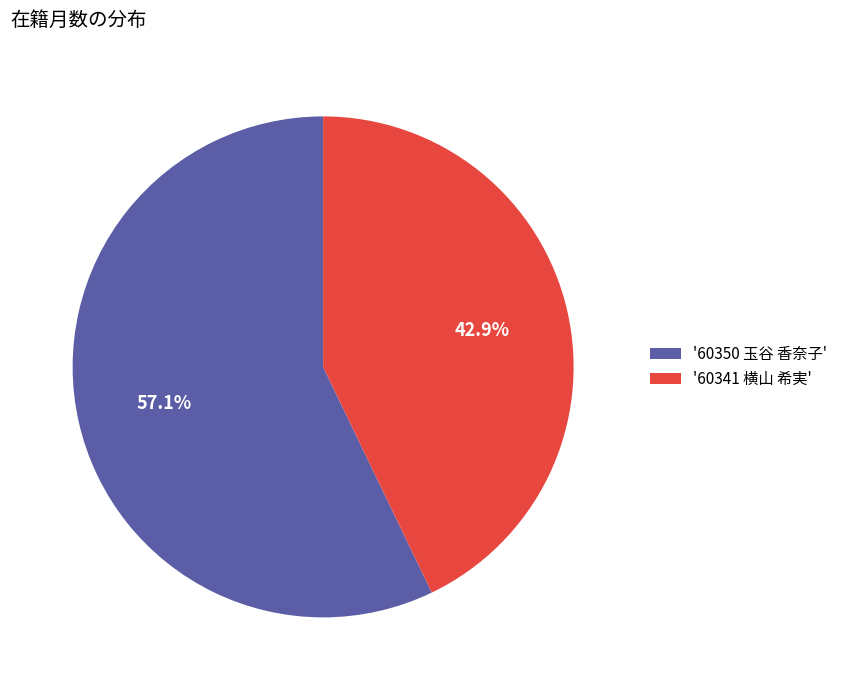

Count the number of slices in the pie.

2